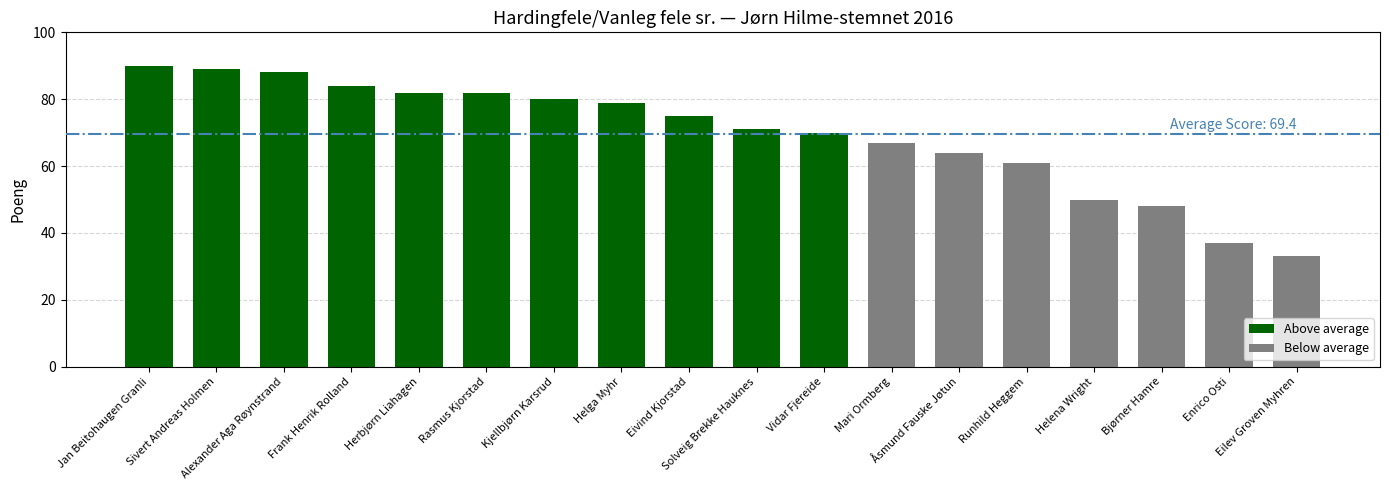

The chart shows a value of 148 at Alexander Aga Røynstrand. True or false?

False